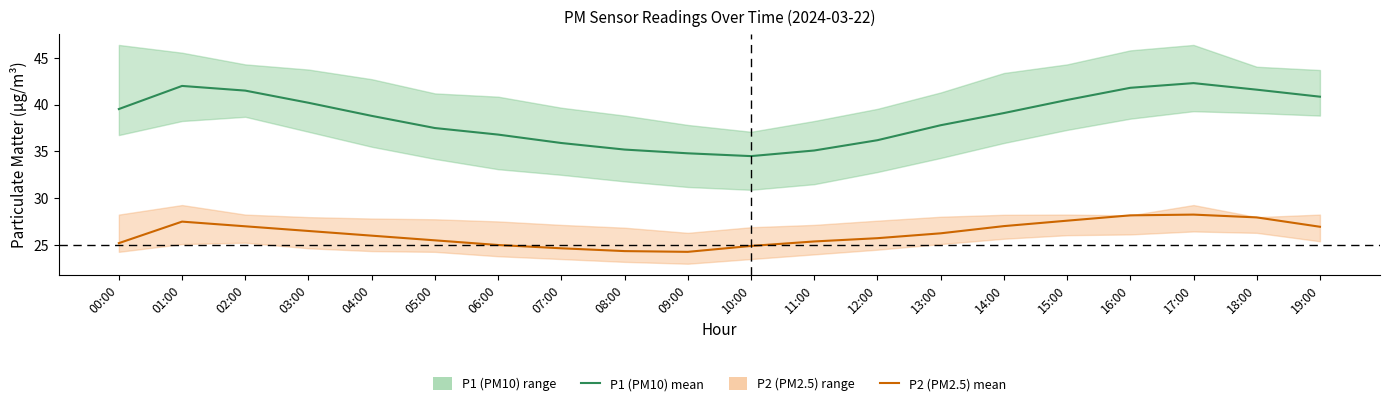

Is it true that P1 (PM10) mean equals 9.2 at 04:00?

False